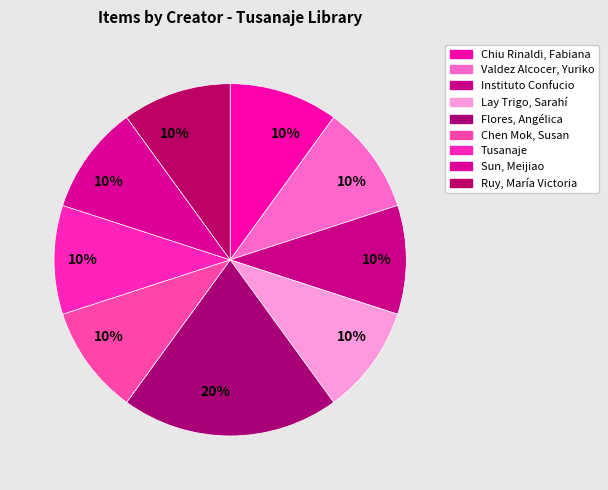

How many segments does this pie chart have?

9